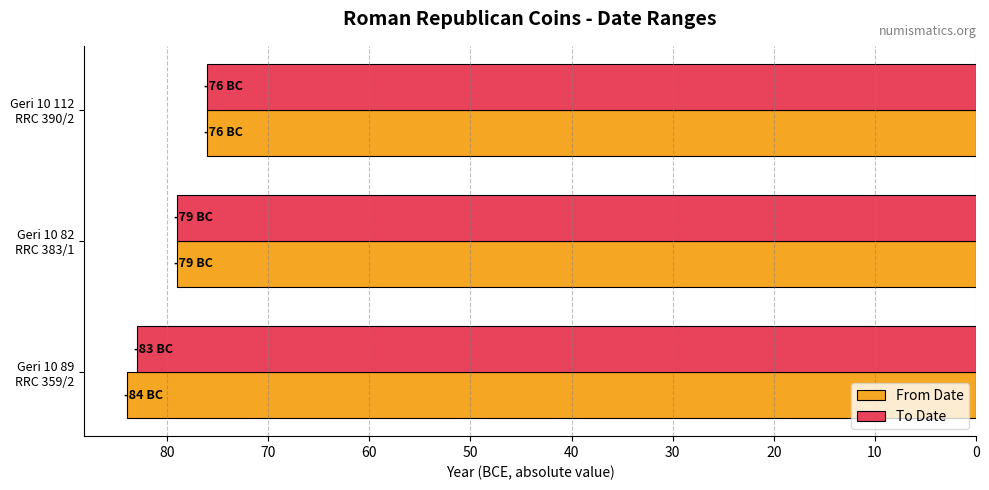

What is the average value of the To Date series?

79